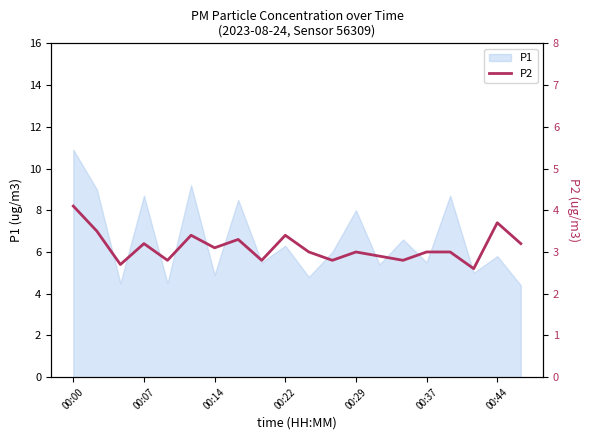

What is the smallest value displayed?

2.6